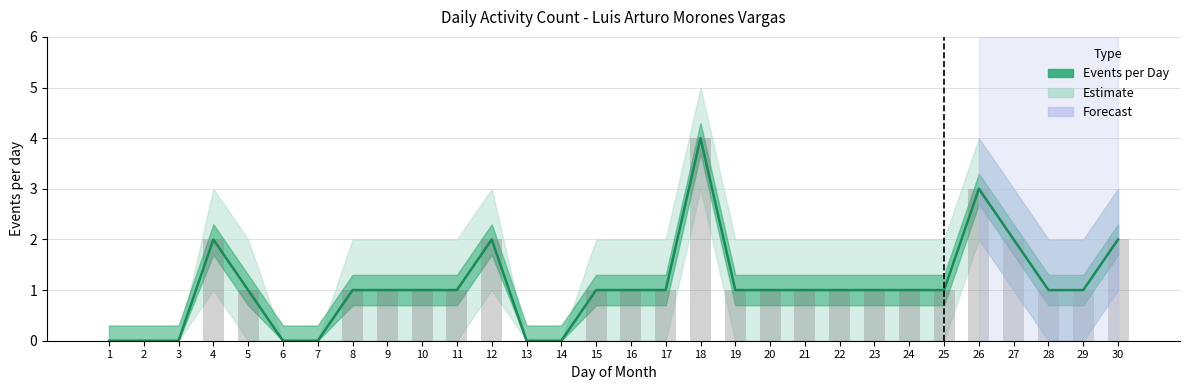

How many values are above zero?

23